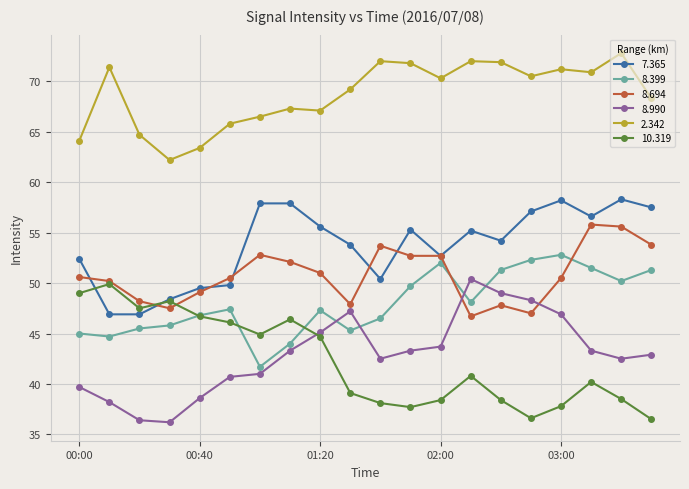

What is the difference between the second highest and minimum values in the 8.990 series?

12.8